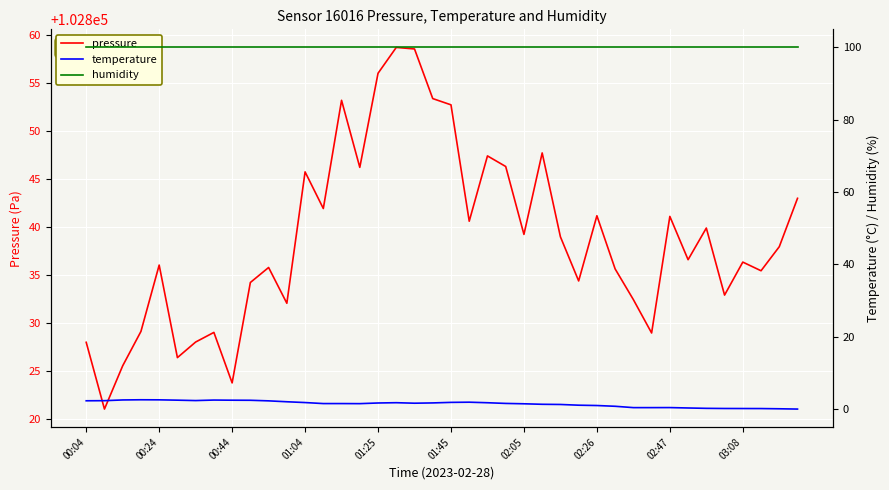

True or false: humidity has more than 1 interior local peaks.

False